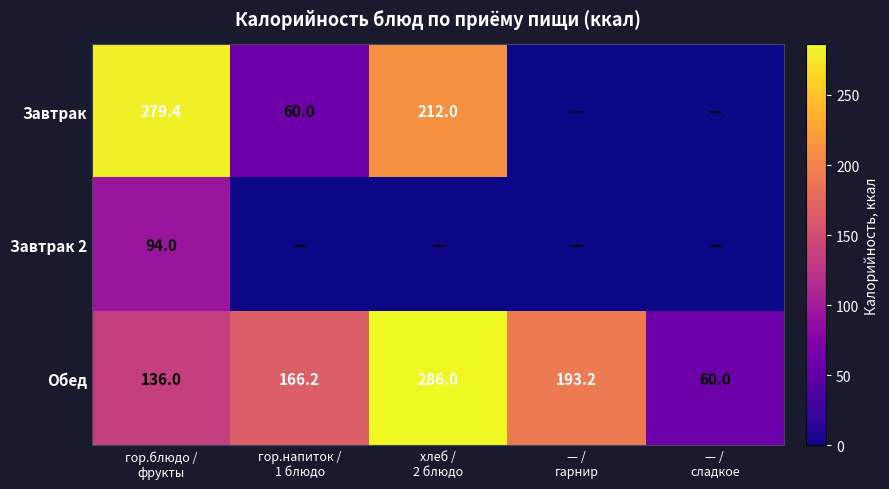

Which has a higher value, хлеб /
2 блюдо or — /
сладкое?

хлеб /
2 блюдо